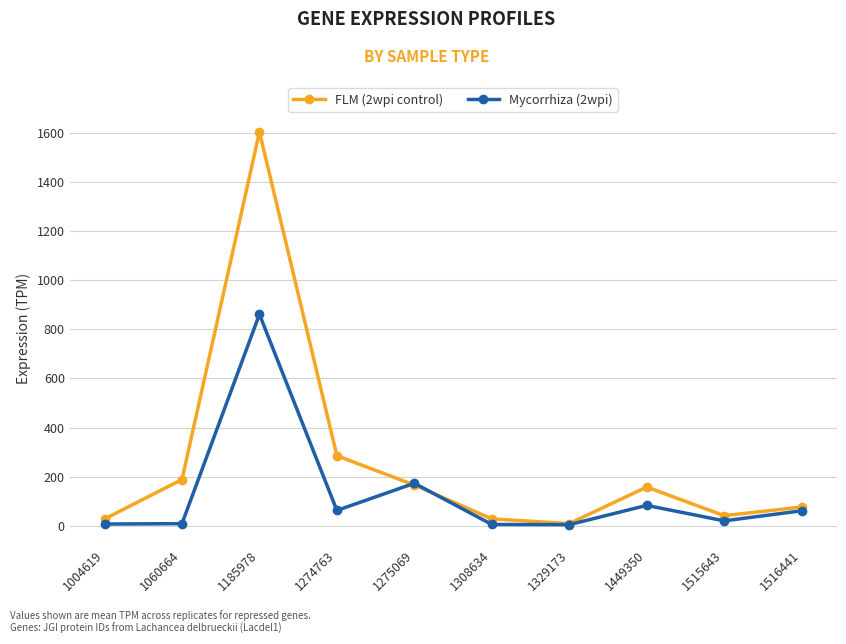

List the series in order of their peak value, lowest first.

Mycorrhiza (2wpi), FLM (2wpi control)